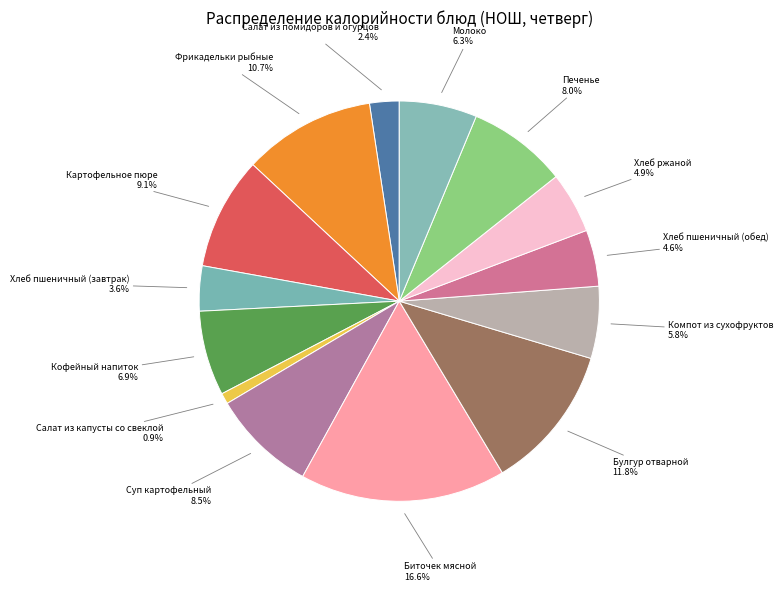

Approximately how many times larger is the value at Хлеб пшеничный (обед) 4.6% compared to Печенье 8.0%?

0.6